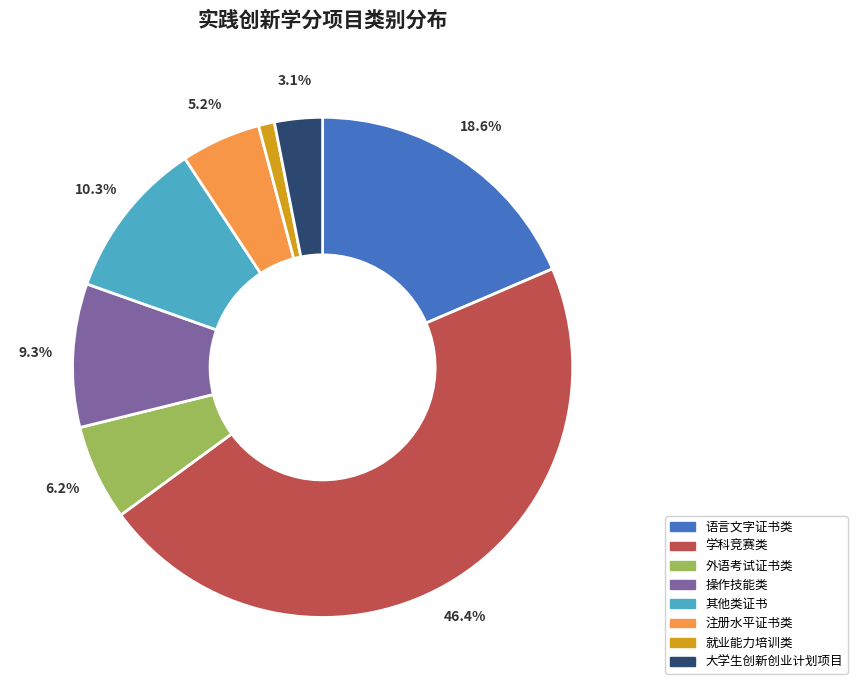

What percentage do 其他类证书 and 操作技能类 together represent?

19.6%